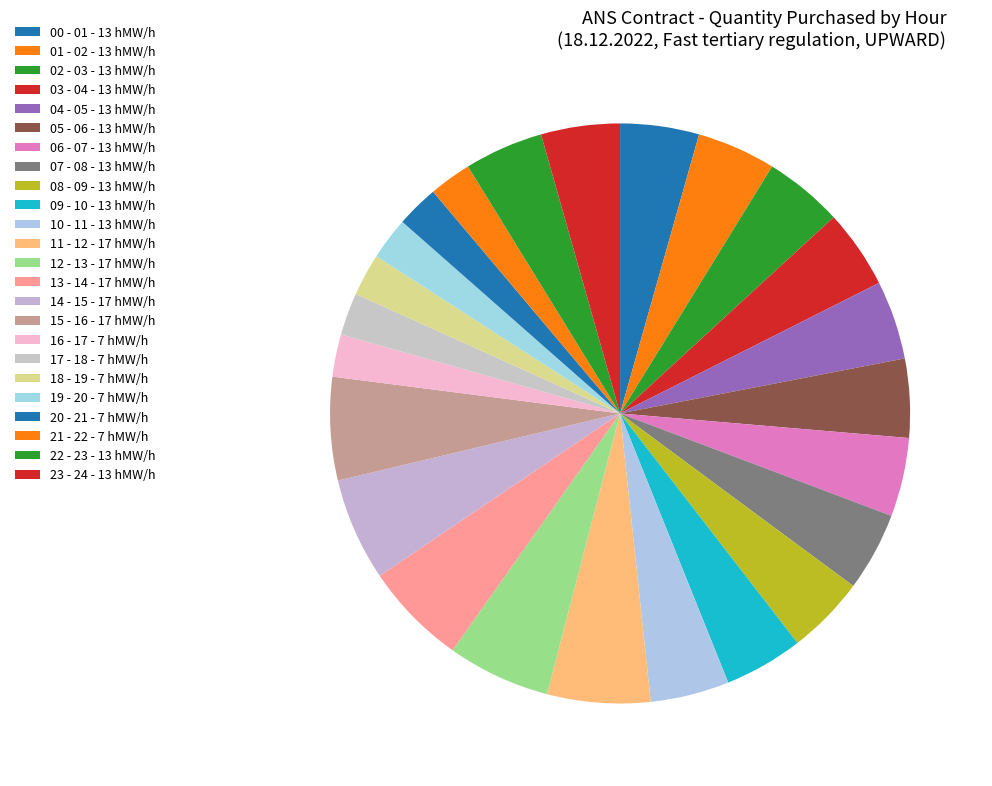

How many segments does this pie chart have?

24